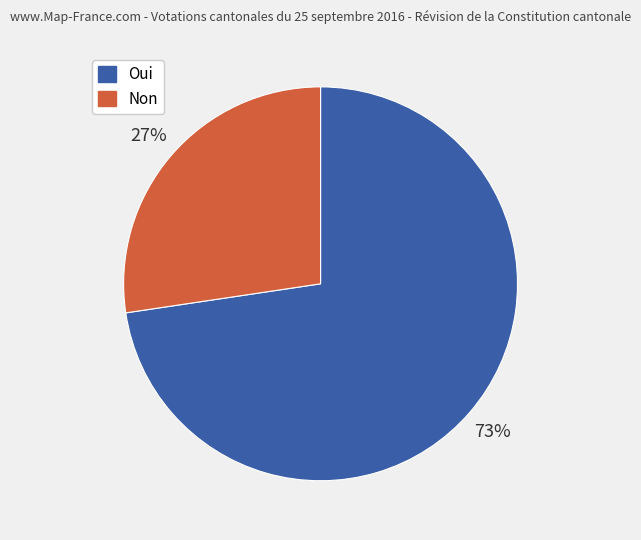

To the nearest percent, what percentage of the pie is Non?

27%